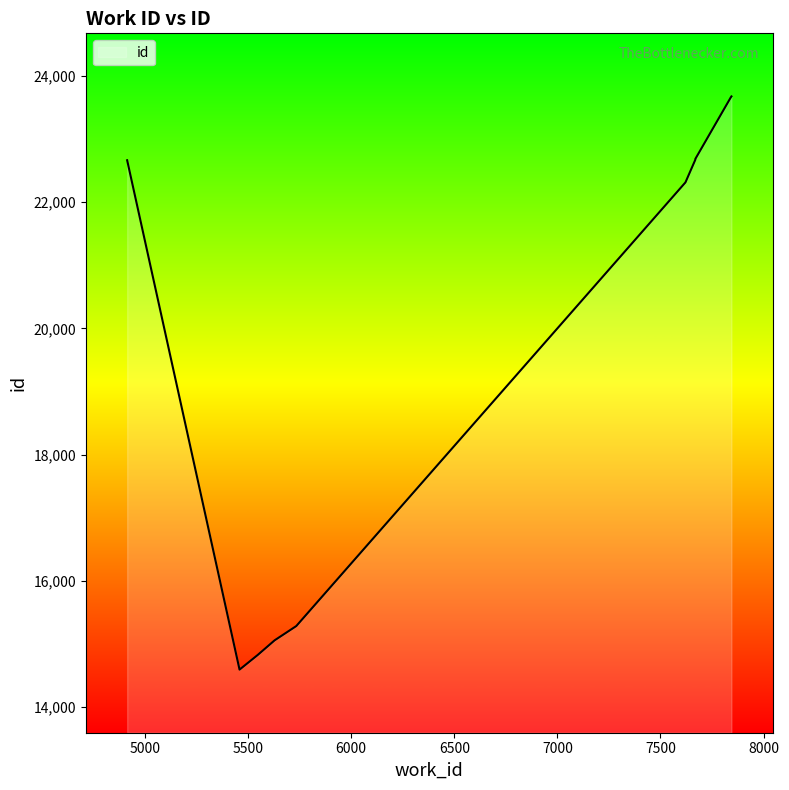

What is the average value?

19742